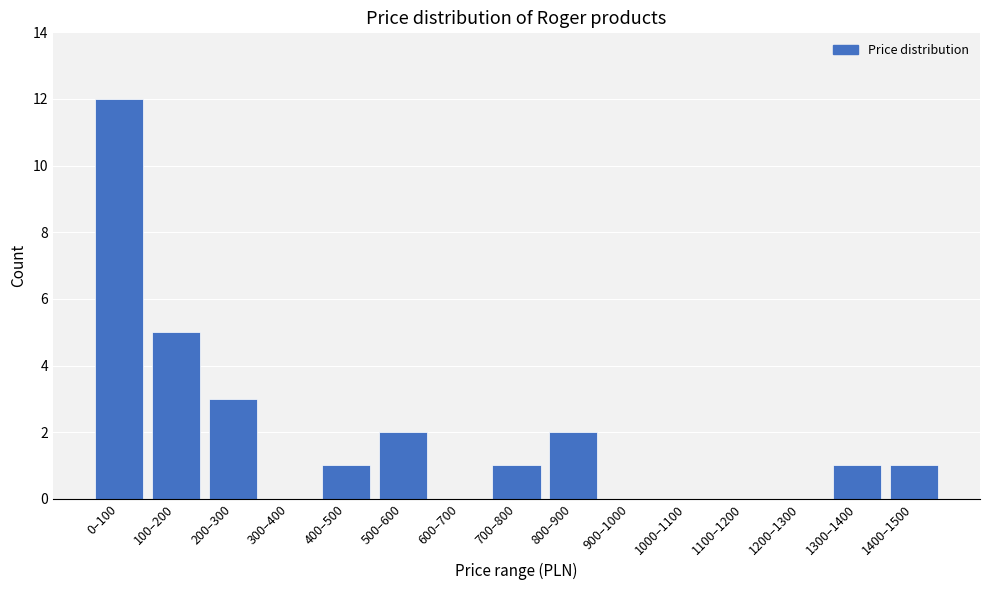

Reading right to left, extract all data points from this chart.

1400–1500=1	1300–1400=1	1200–1300=0	1100–1200=0	1000–1100=0	900–1000=0	800–900=2	700–800=1	600–700=0	500–600=2	400–500=1	300–400=0	200–300=3	100–200=5	0–100=12